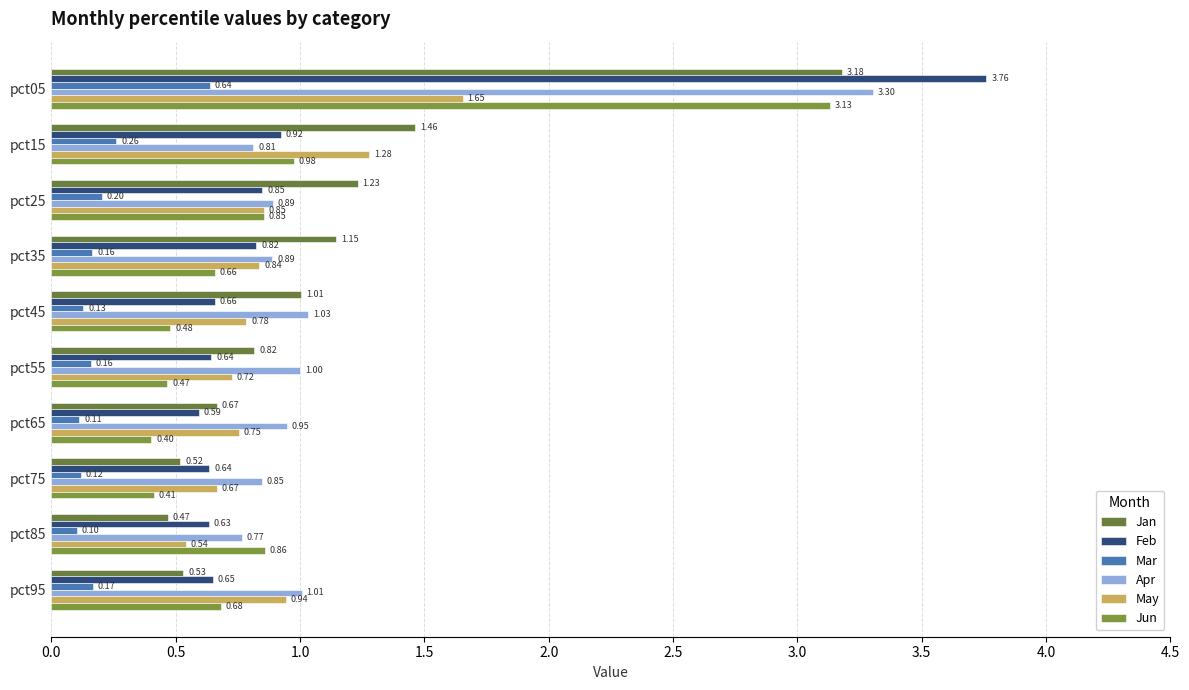

At which label does Apr reach its minimum?

pct85